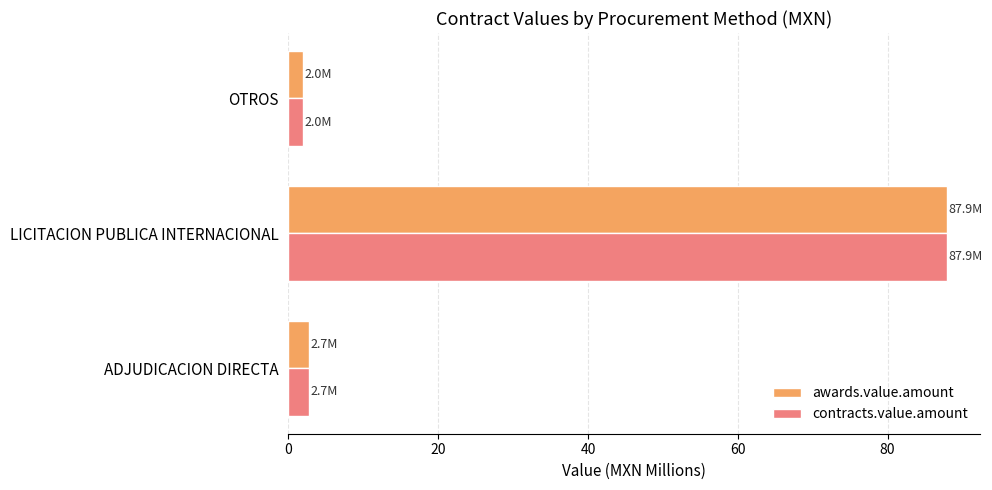

How many values in the awards.value.amount series exceed 2?

2